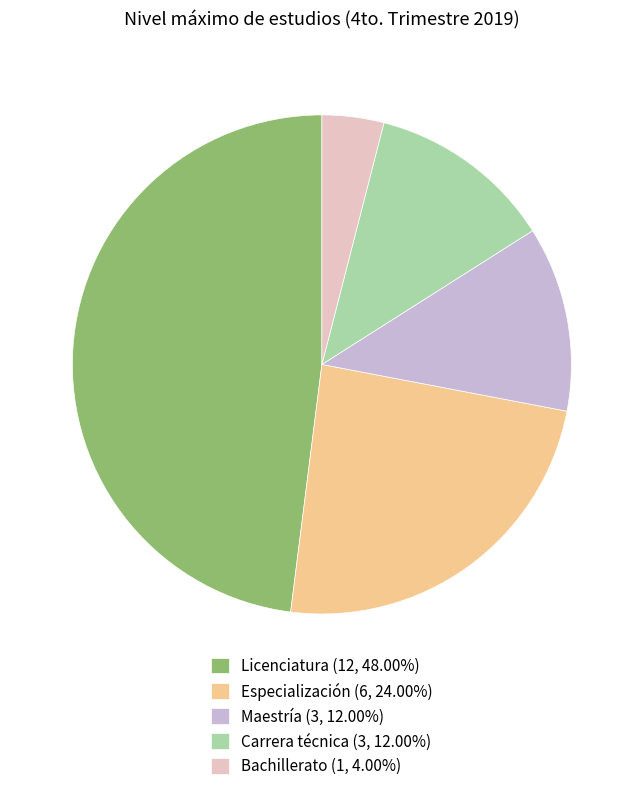

Which slice is the largest?

Licenciatura